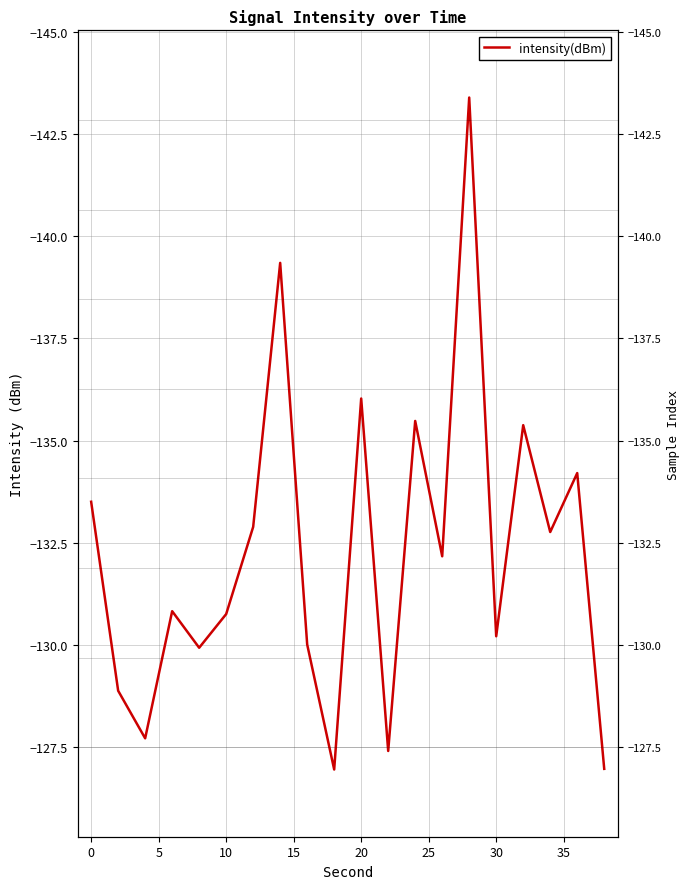

How many distinct data groups are displayed?

1